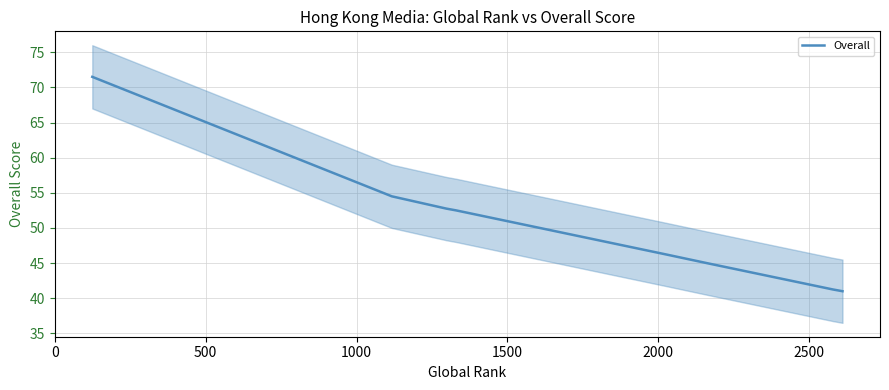

True or false: there are more than 1 points higher than both neighbors.

False